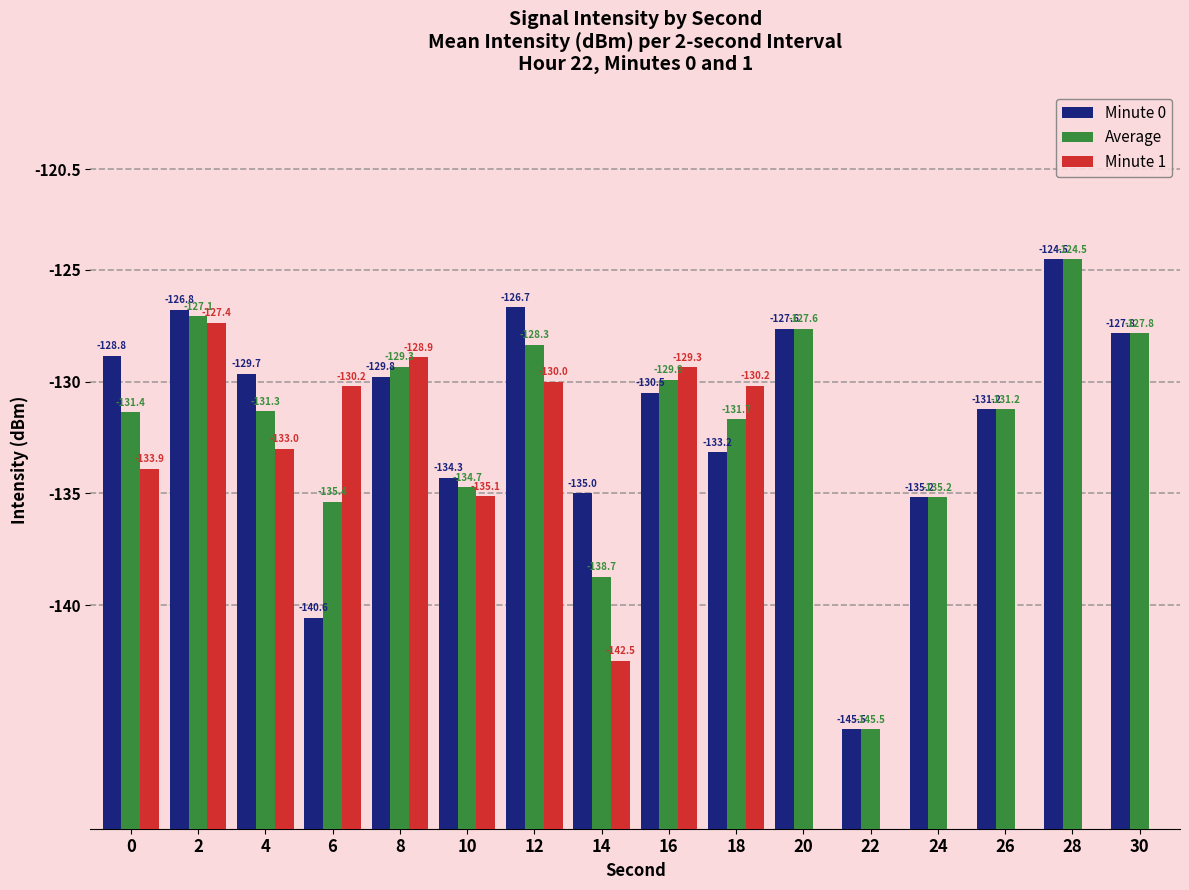

What are all the series names shown in the legend?

Minute 0, Average, Minute 1